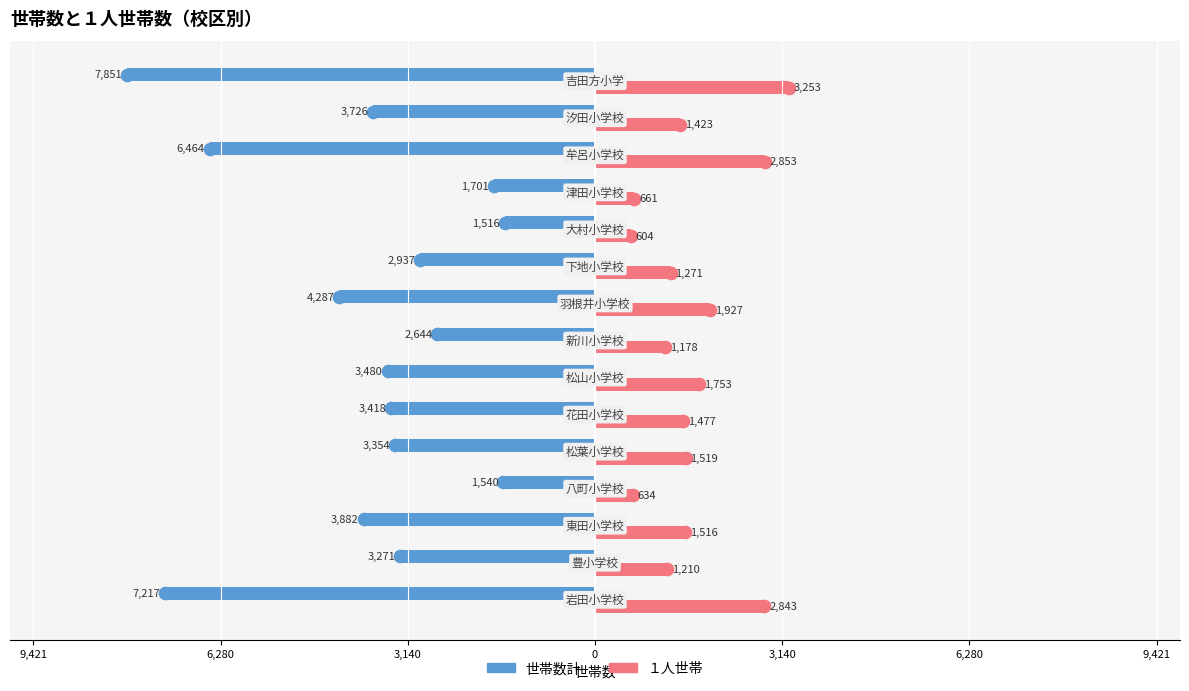

What are all the series names shown in the legend?

世帯数計, １人世帯